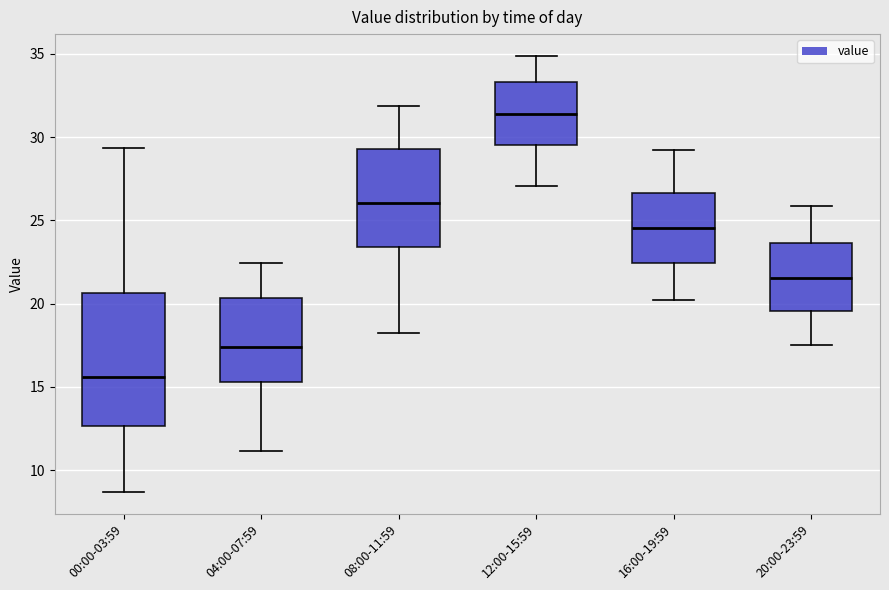

Comparing the boxes themselves (not the whiskers), which one is the tallest?

00:00-03:59